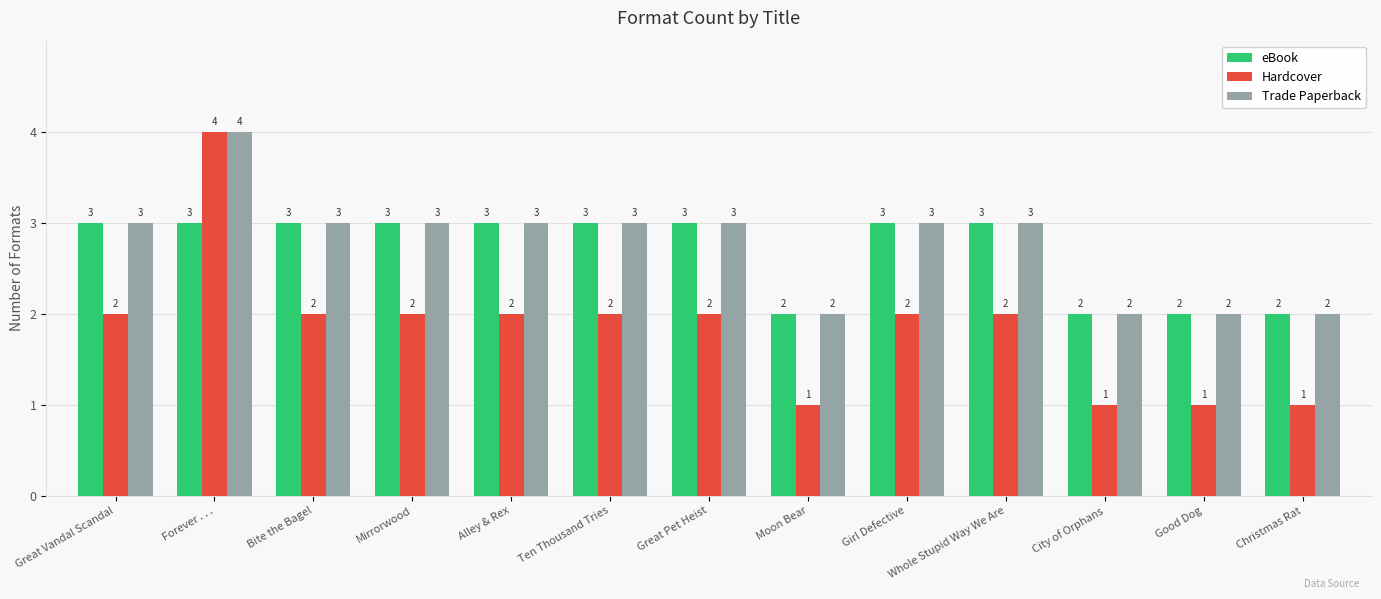

What is the label of the 11th bar from the right?

Bite the Bagel